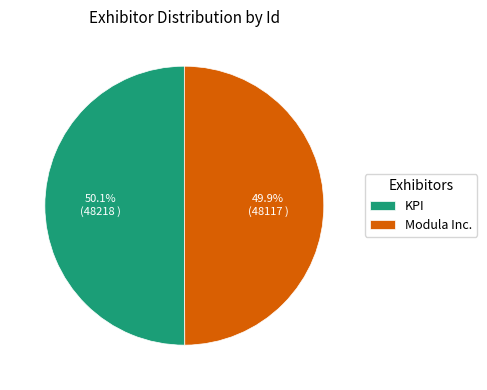

True or false: KPI accounts for 63% of the total.

False